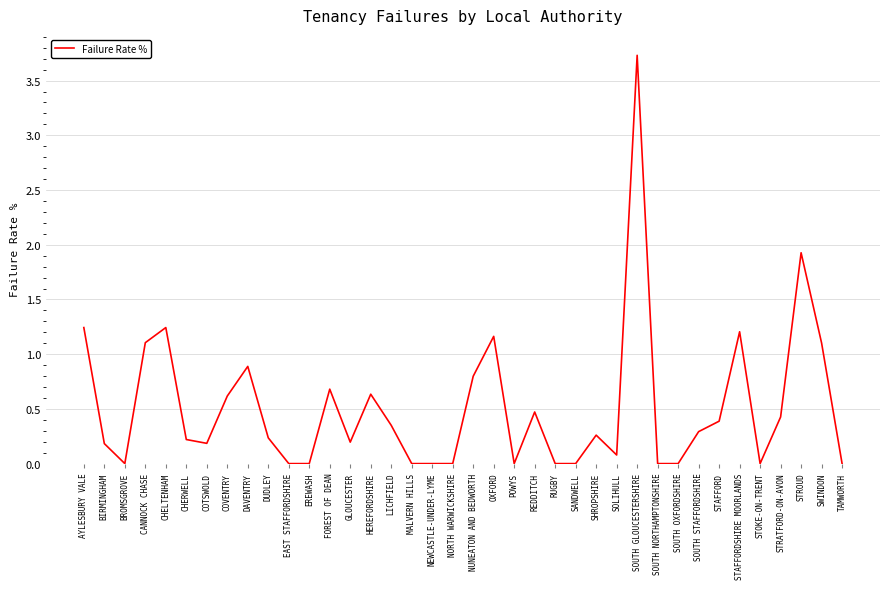

At which category does the chart reach its peak across all series?

SOUTH GLOUCESTERSHIRE